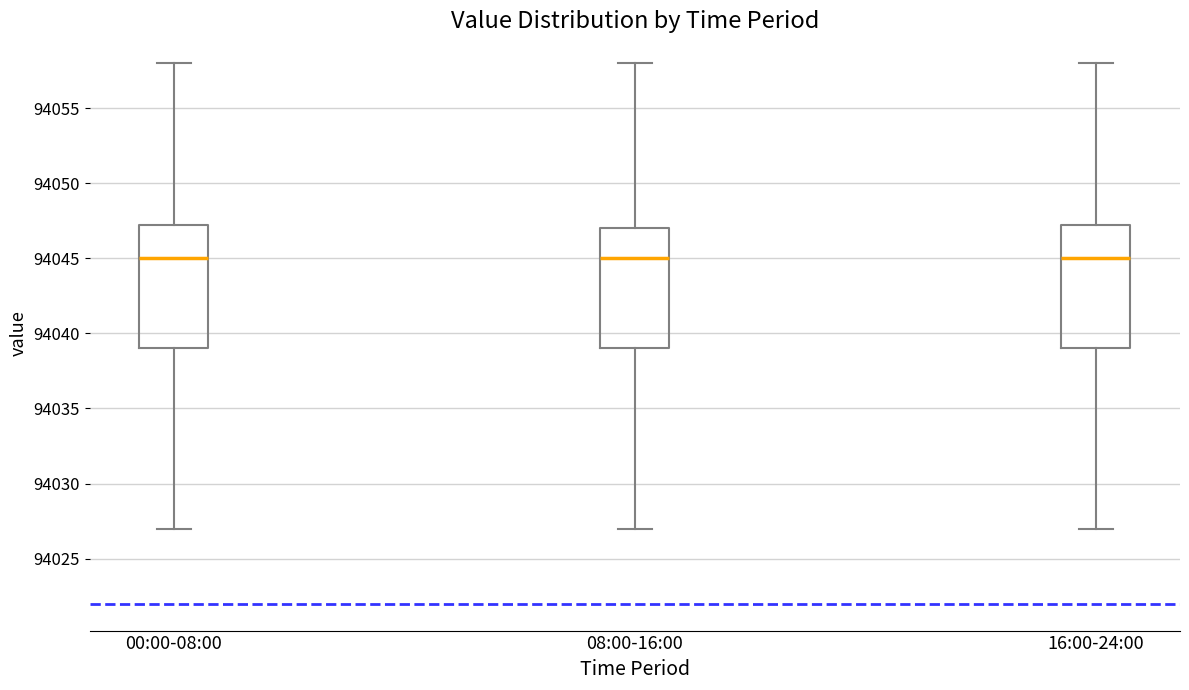

Where does the lower whisker of the box for 00:00-08:00 end on the y-axis? The values are not printed on the chart, so give them approximately, as read against the axis.

94027.0